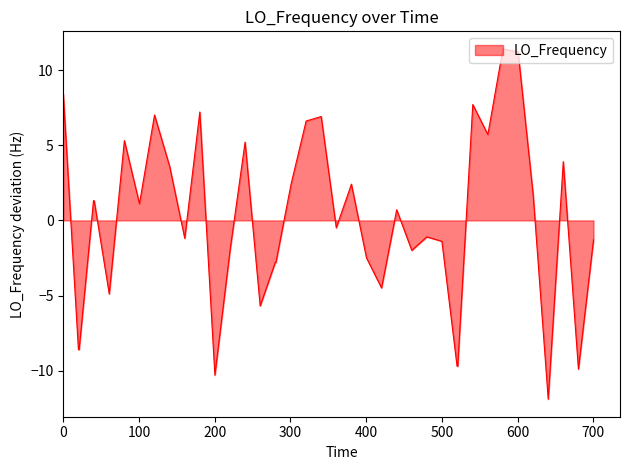

What is the smallest value displayed?

-11.9